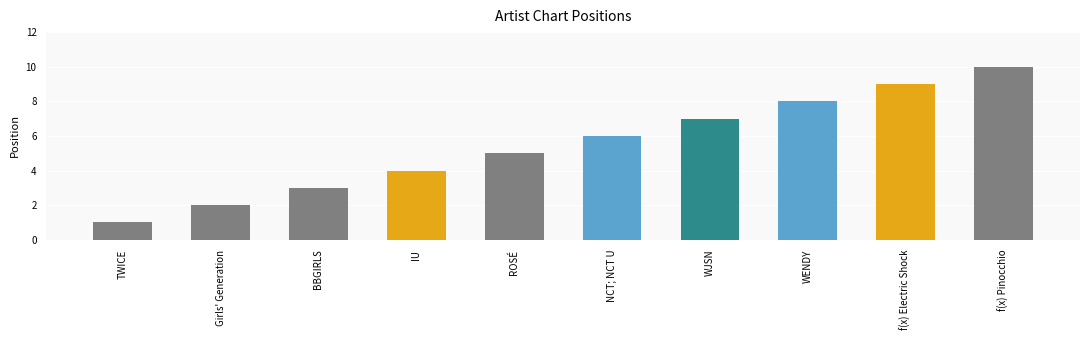

Which has a higher value, TWICE or ROSÉ?

ROSÉ